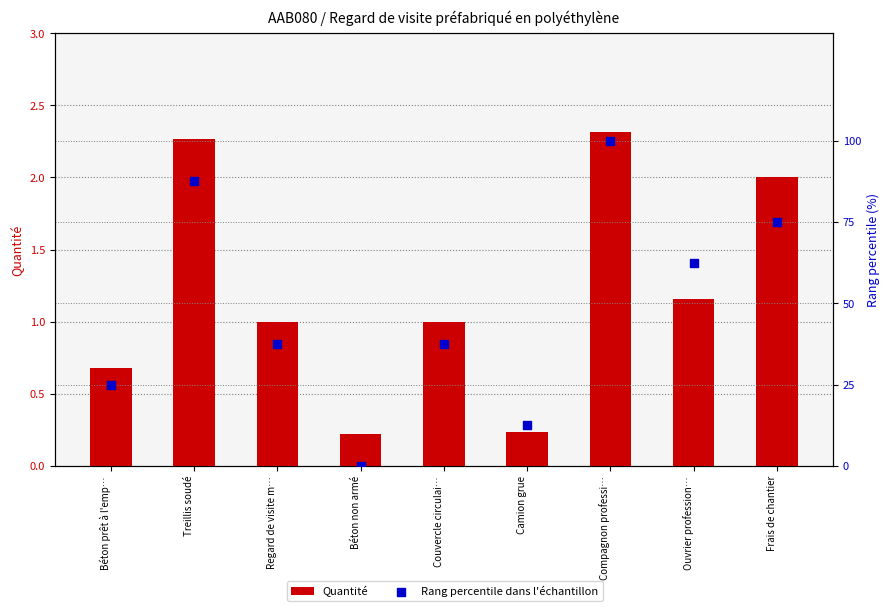

Is the value of Rang percentile dans l'échantillon at Couvercle circulai… greater than the value of Quantité at Treillis soudé?

Yes